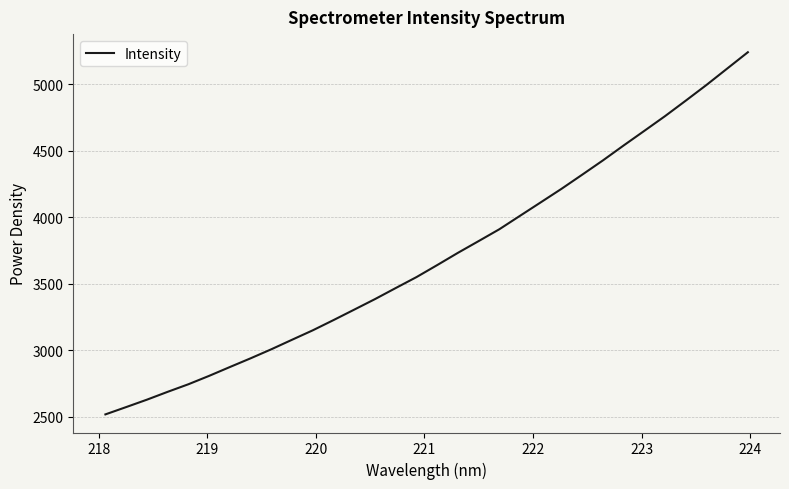

How many series are shown in this chart?

1